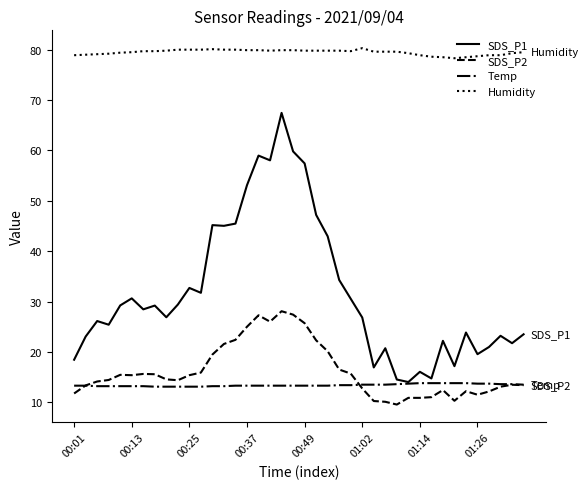

Which series has the largest total across all categories?

Humidity